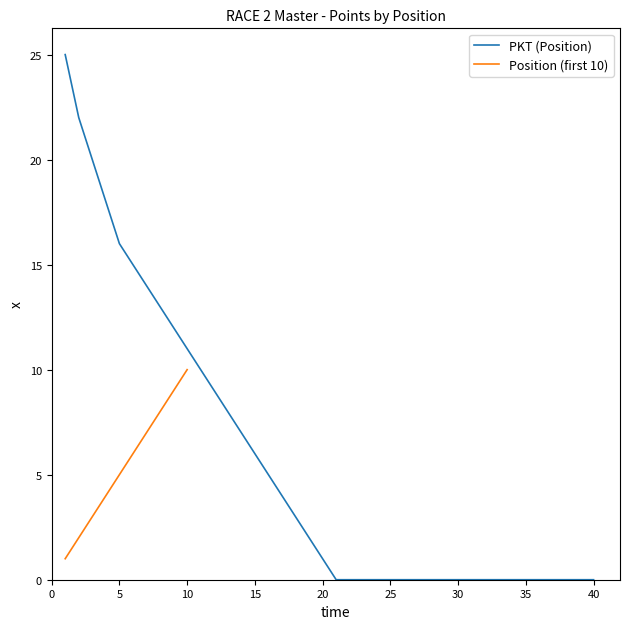

Reading left to right, what are all the values shown in this chart?

25	22	20	18	16	15	14	13	12	11	10	9	8	7	6	5	4	3	2	1	0	0	0	0	0	0	0	0	0	0	0	0	0	0	0	0	0	0	0	0